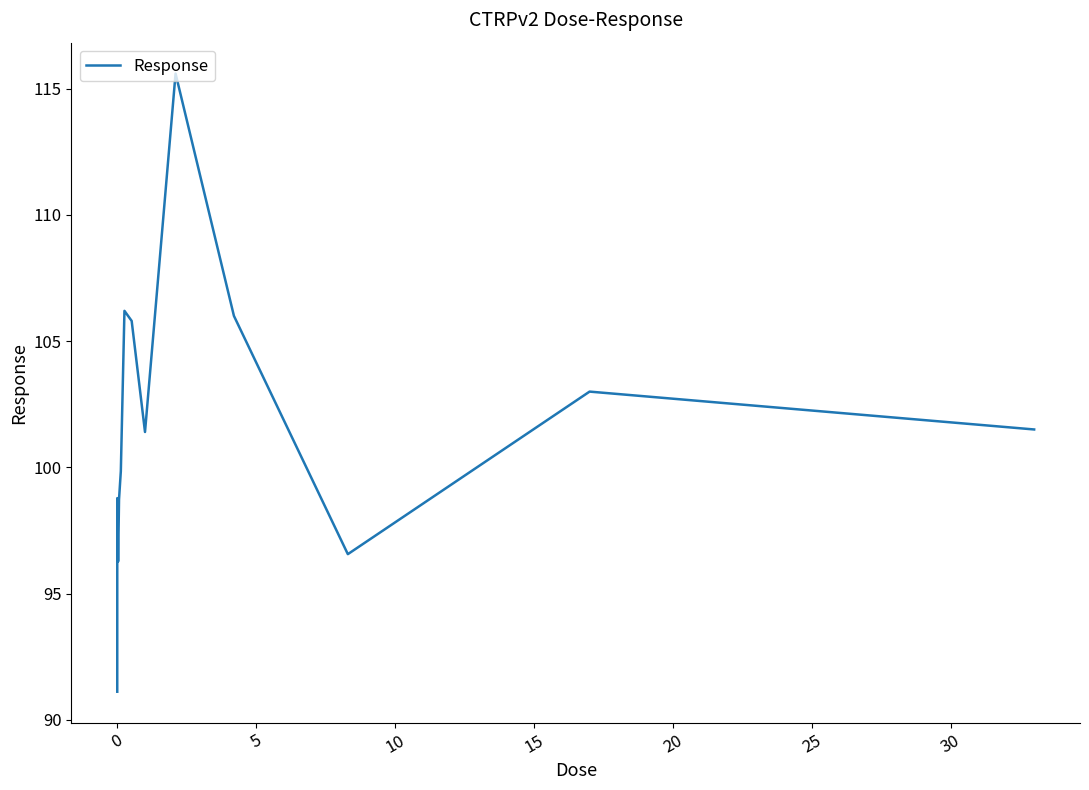

What is the maximum value shown in the chart?

115.6